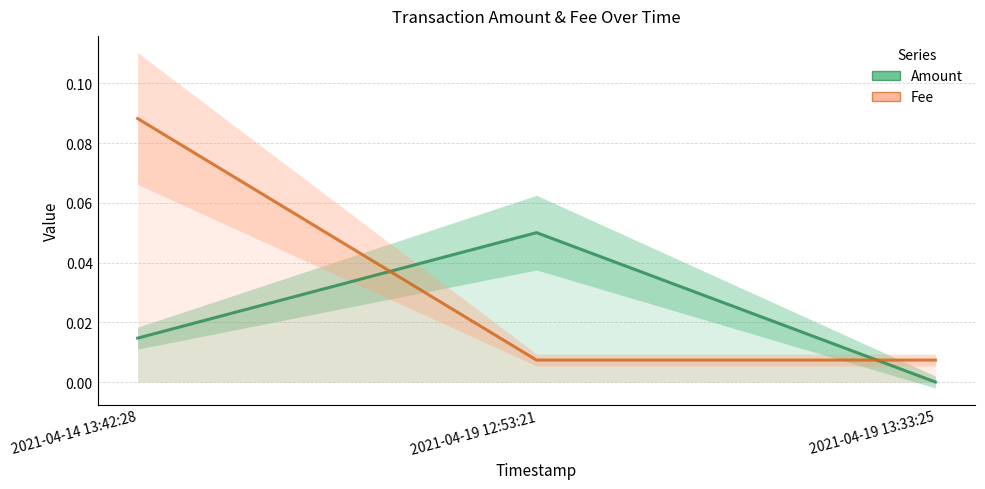

Reading right to left, transcribe all the data shown in this chart.

Amount: 0.0	0.1	0.0
Fee: 0.0	0.0	0.1